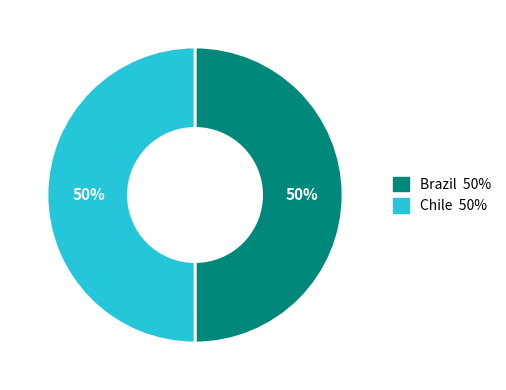

What is the ratio of the value at Chile to the value at Brazil?

1.0